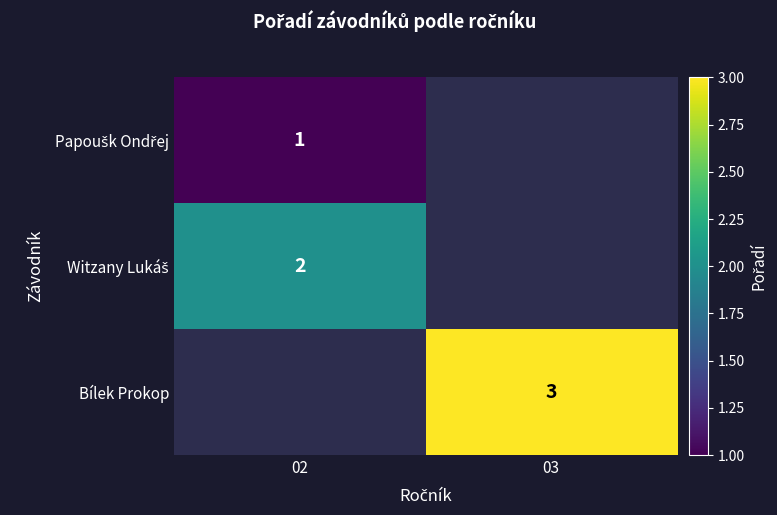

The Bílek Prokop series shows 3 at 03. True or false?

True